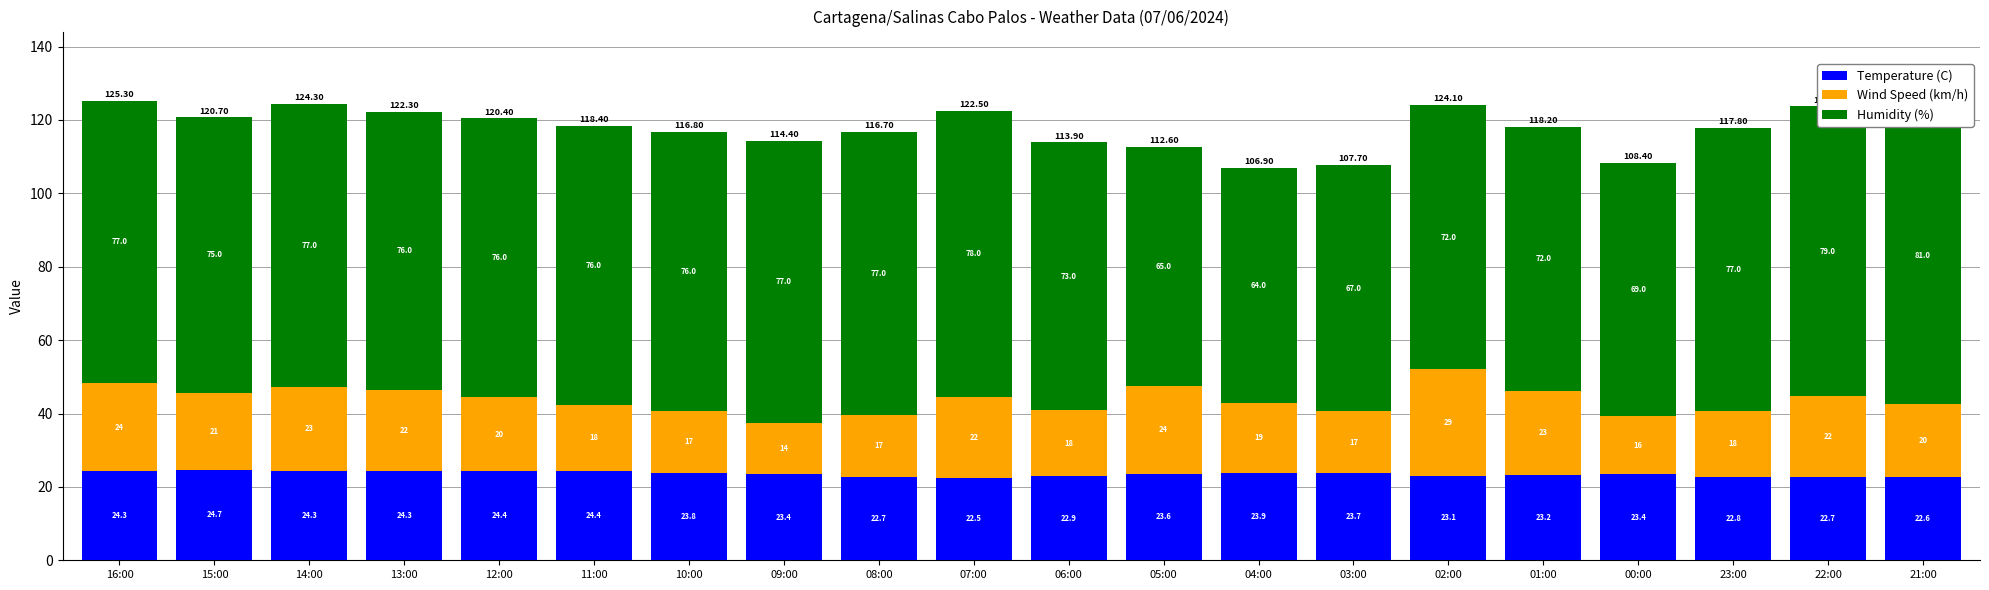

List the labels in order of Humidity (%) value, largest first.

21:00, 22:00, 07:00, 16:00, 14:00, 09:00, 08:00, 23:00, 13:00, 12:00, 11:00, 10:00, 15:00, 06:00, 02:00, 01:00, 00:00, 03:00, 05:00, 04:00